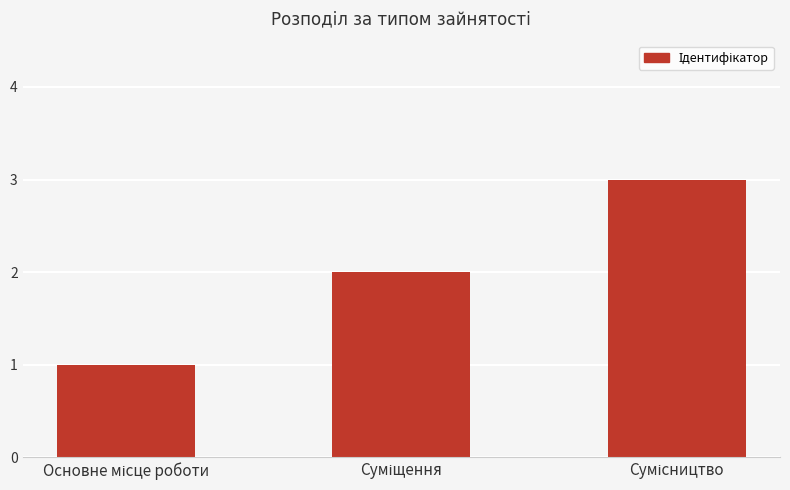

What is the difference between the second highest and minimum values?

1